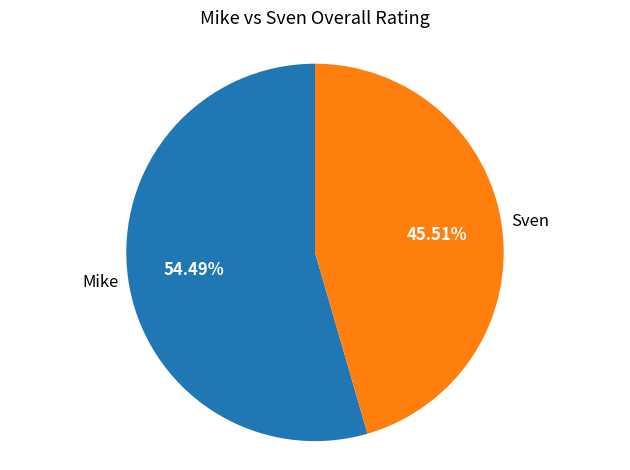

Does any single category account for the majority?

Yes